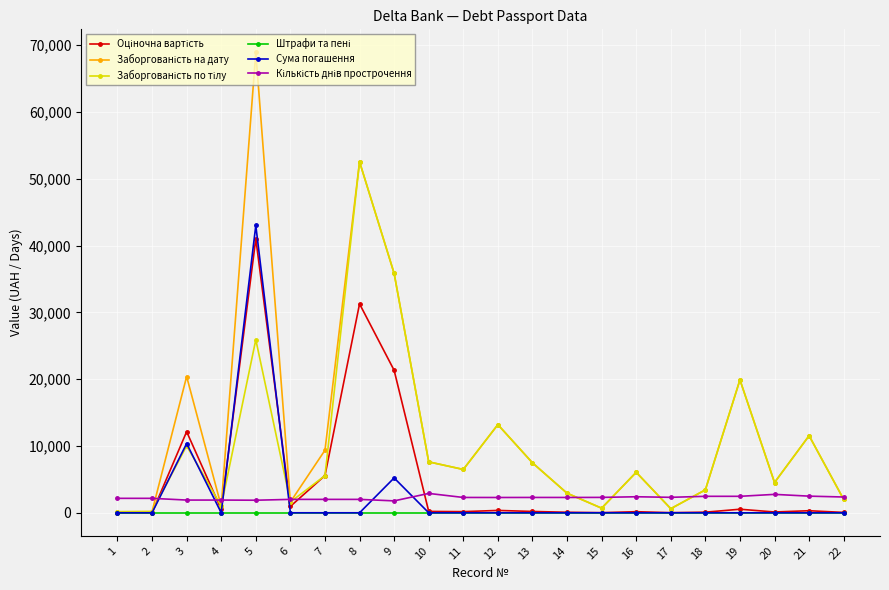

At which category is the sum across all series the highest?

5